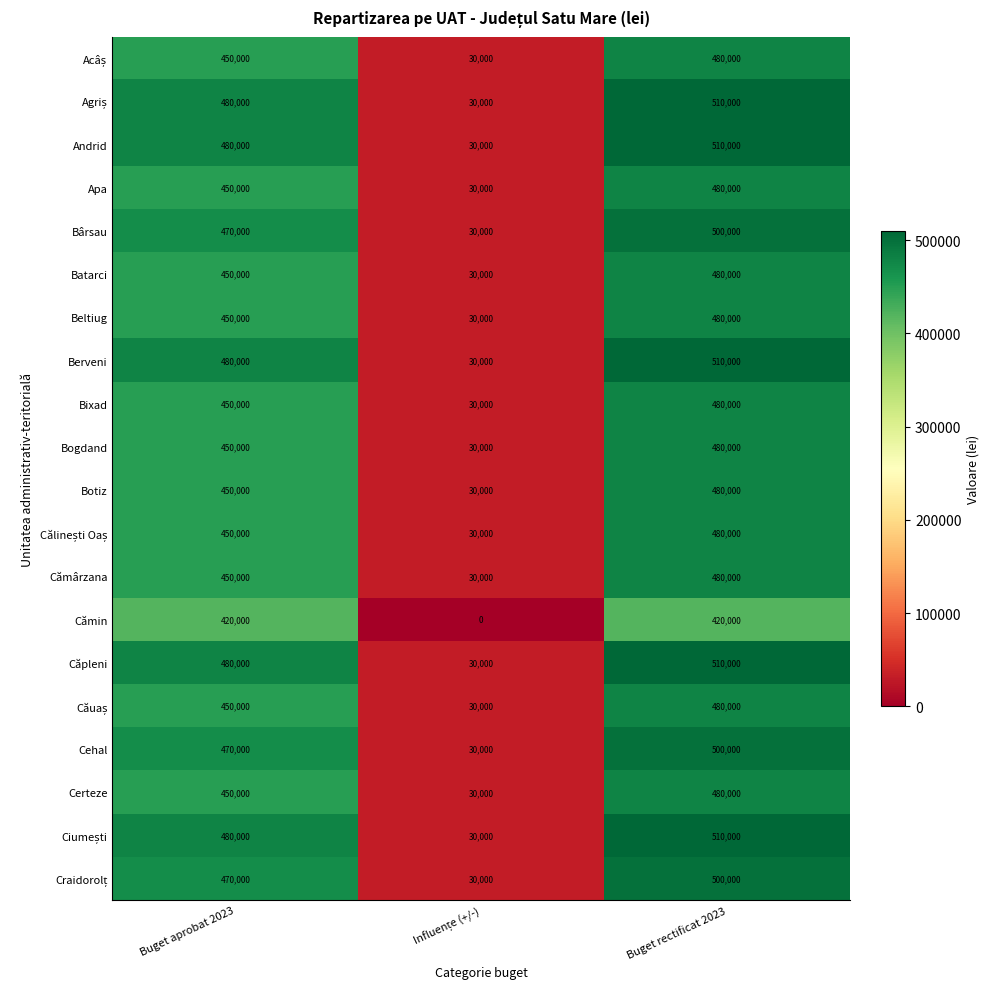

What is the difference between the Apa values at Buget aprobat 2023 and Buget rectificat 2023?

30000